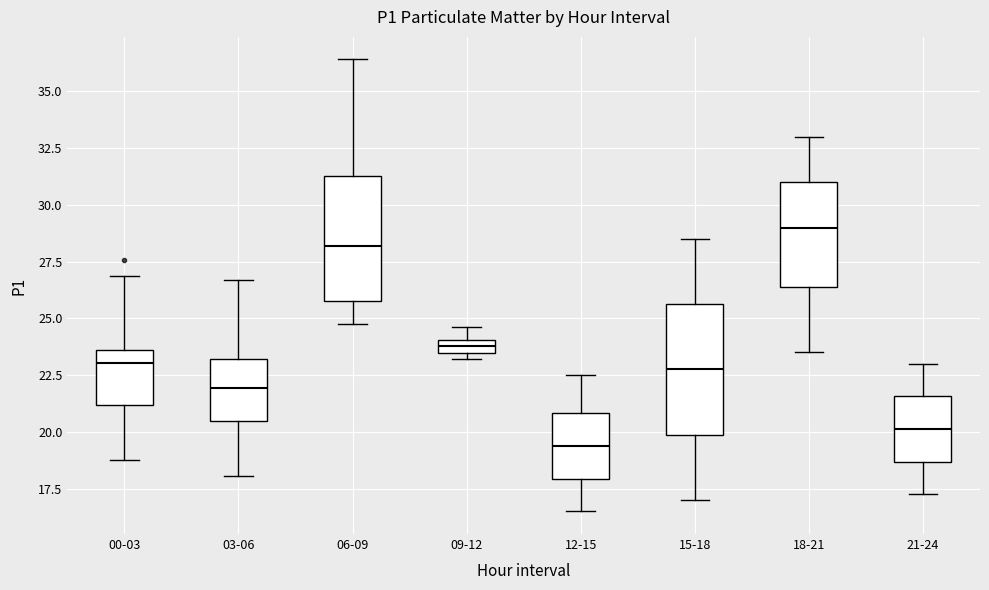

Which box's median line is the highest?

18-21